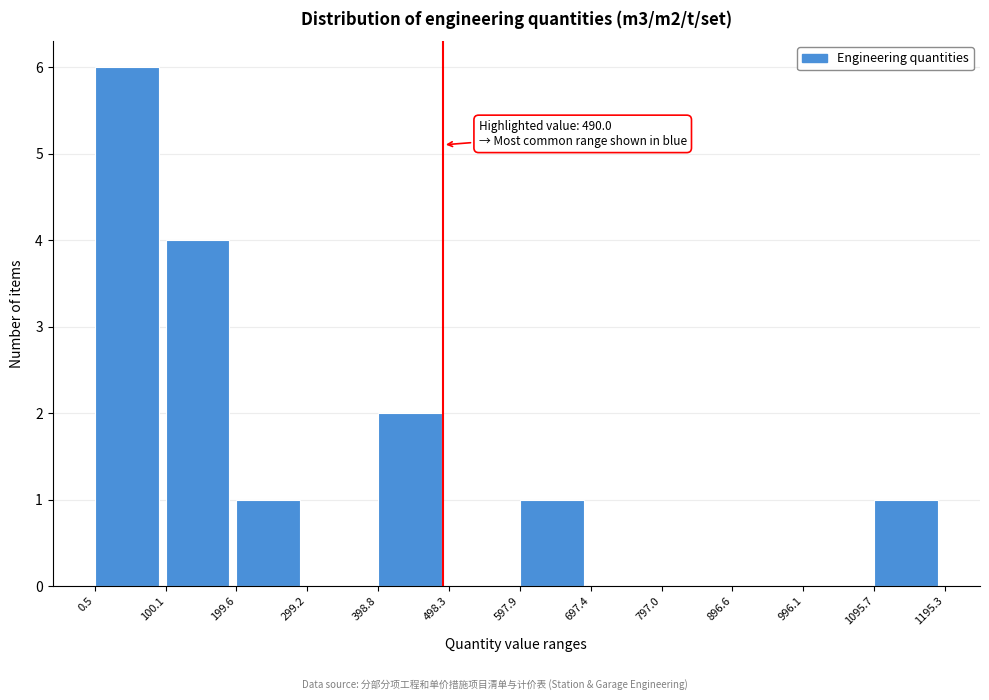

Which range on the x-axis has the tallest bar?

0.5 to 100.1